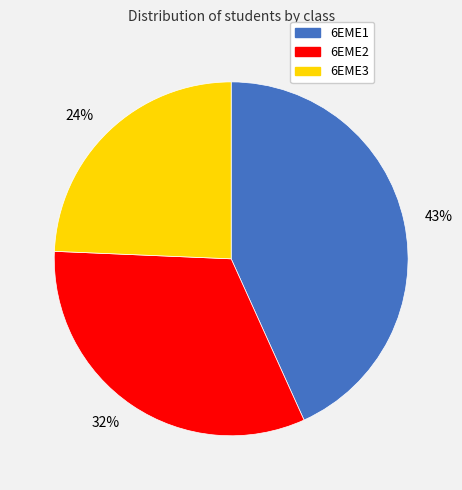

Rank the categories by value from highest to lowest.

43%, 32%, 24%